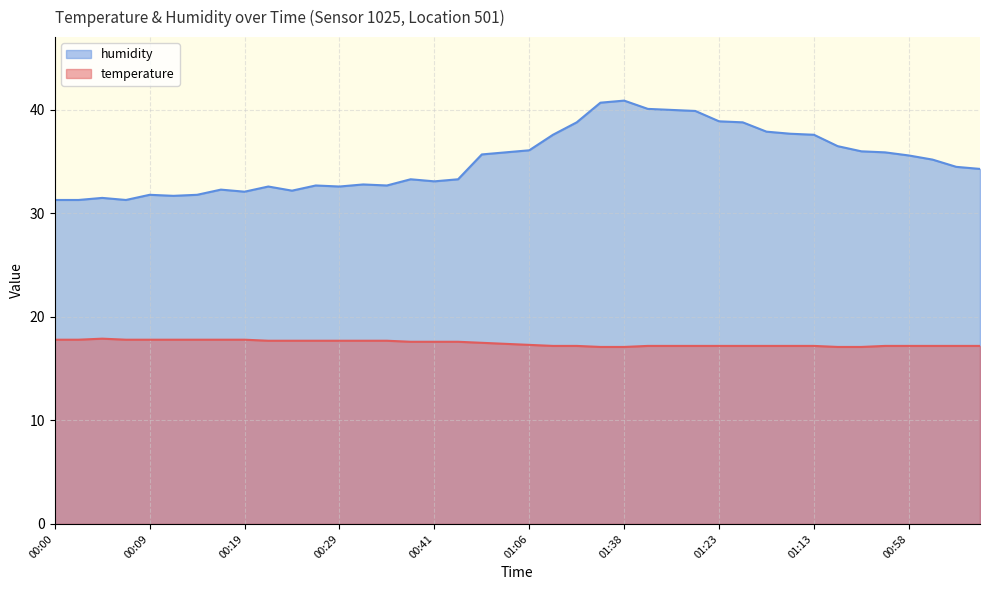

True or false: humidity has more than 0 interior local peaks.

True